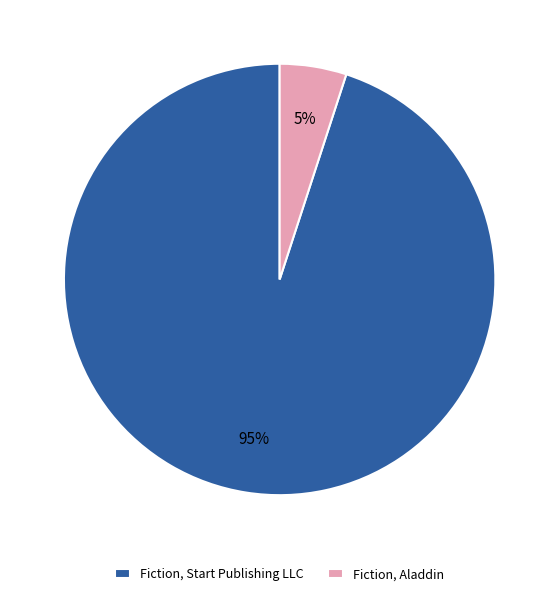

Is it true that Fiction, Start Publishing LLC is 95% of the pie?

True